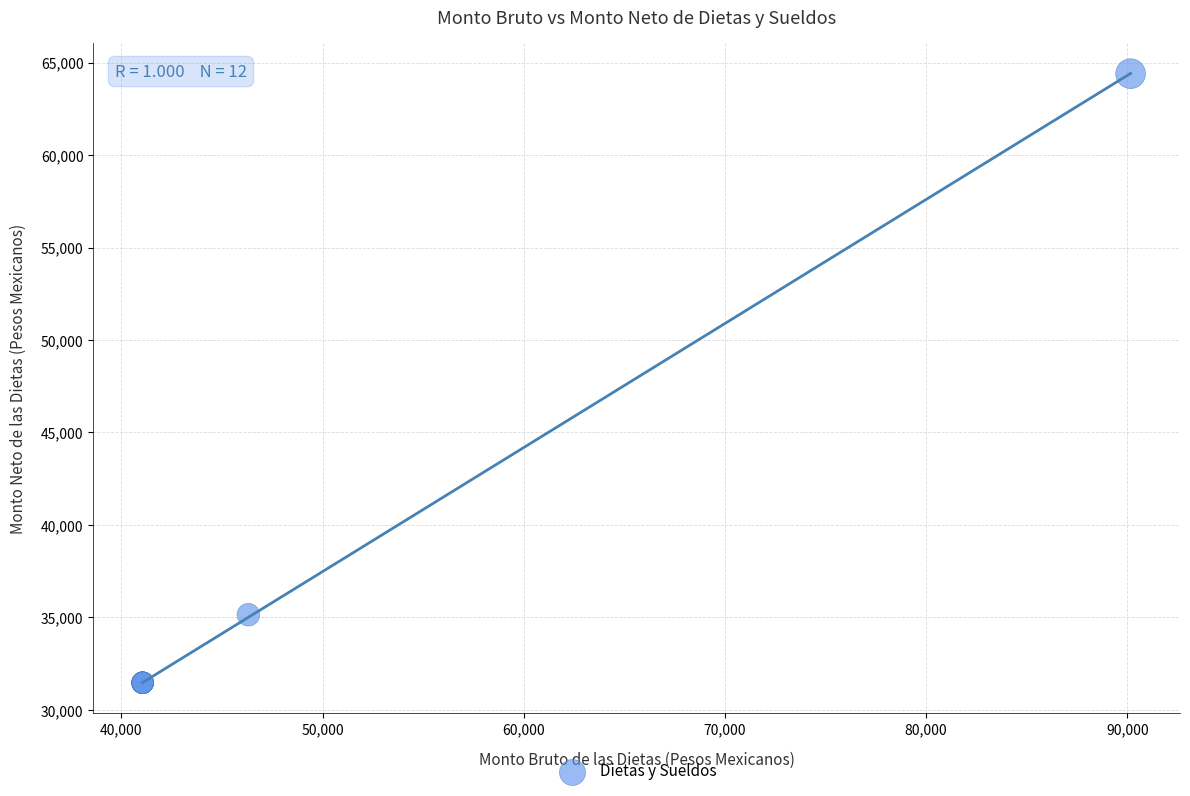

What Y value in the scatter plot is closest to 47934?

35145.9